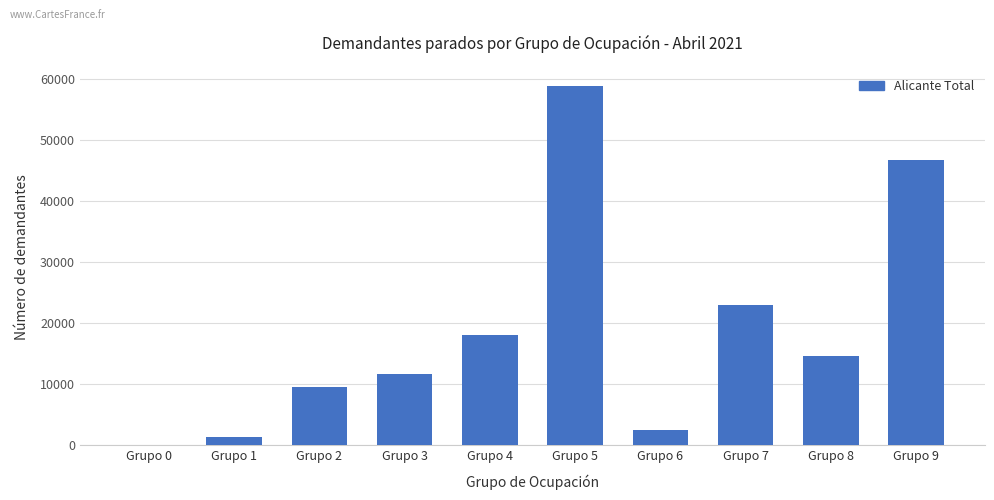

Reading left to right, transcribe all the data shown in this chart.

88	1329	9624	11695	18160	58740	2550	23053	14681	46693